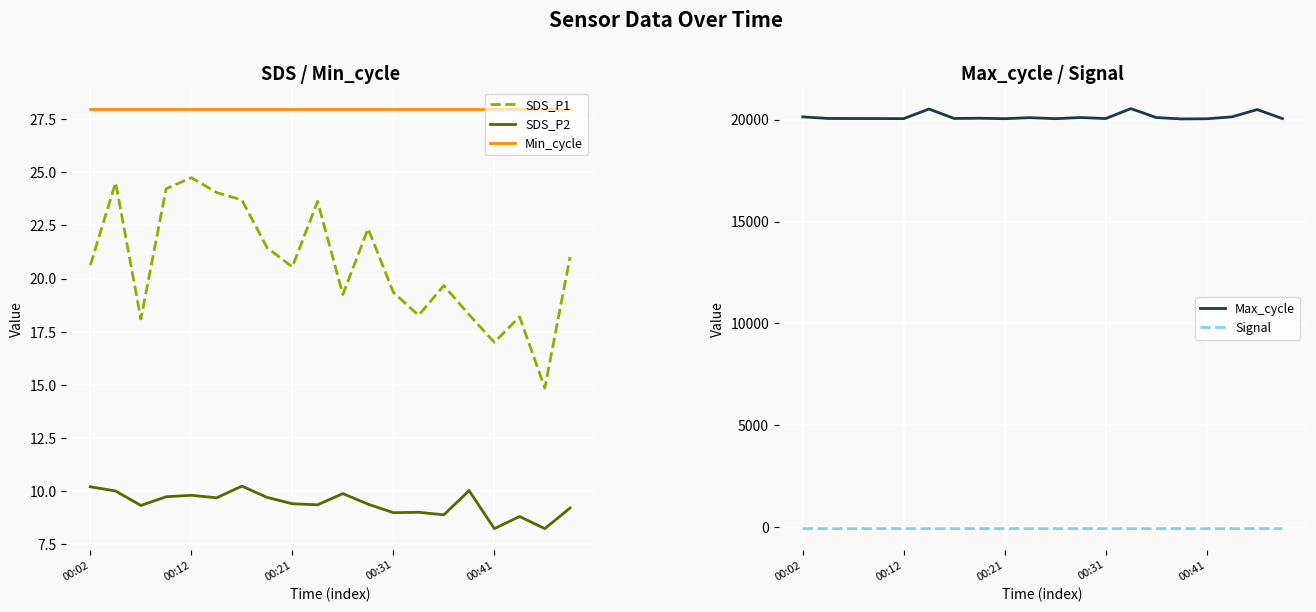

Count the number of data series in this chart.

5